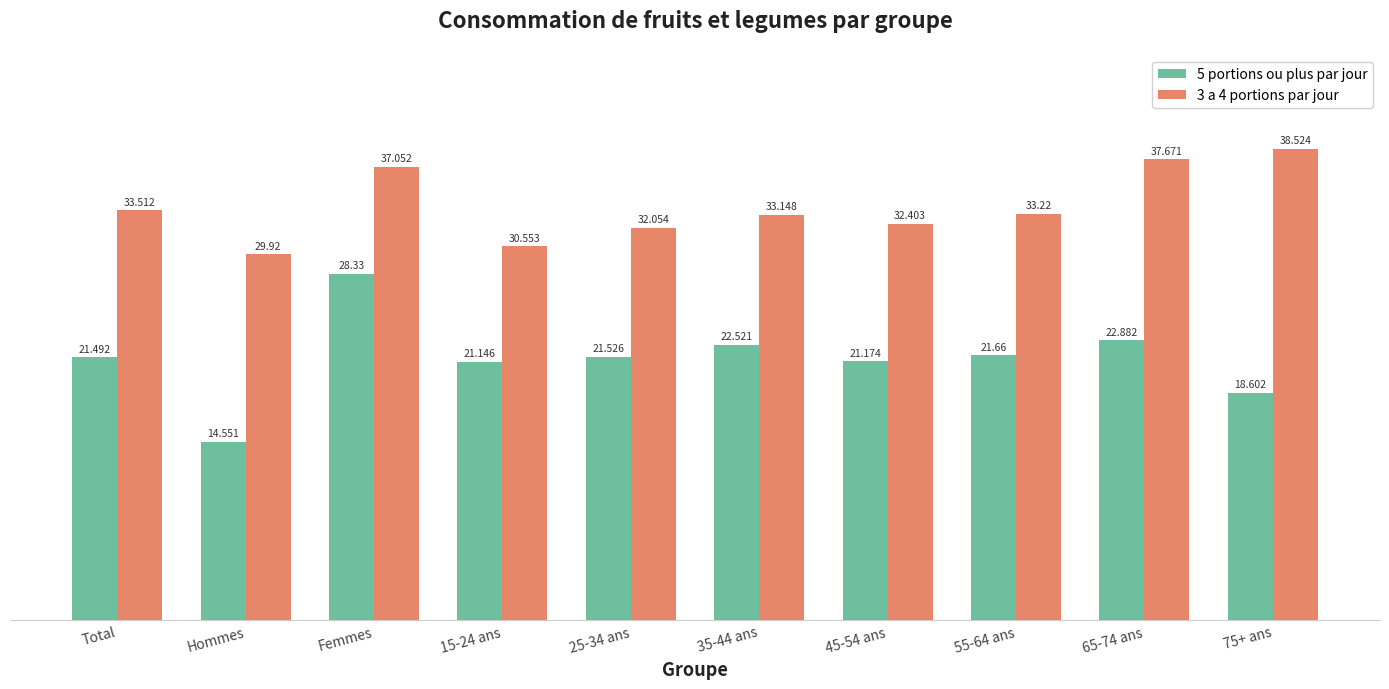

Where is 3 a 4 portions par jour nearest to the value 34?

Total